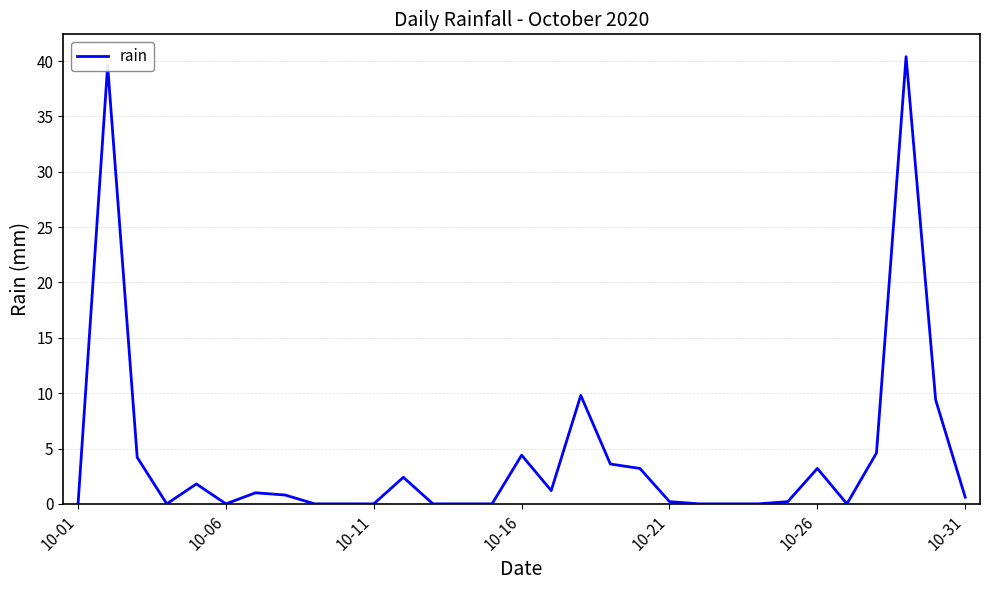

What is the difference between the maximum and minimum values?

40.4